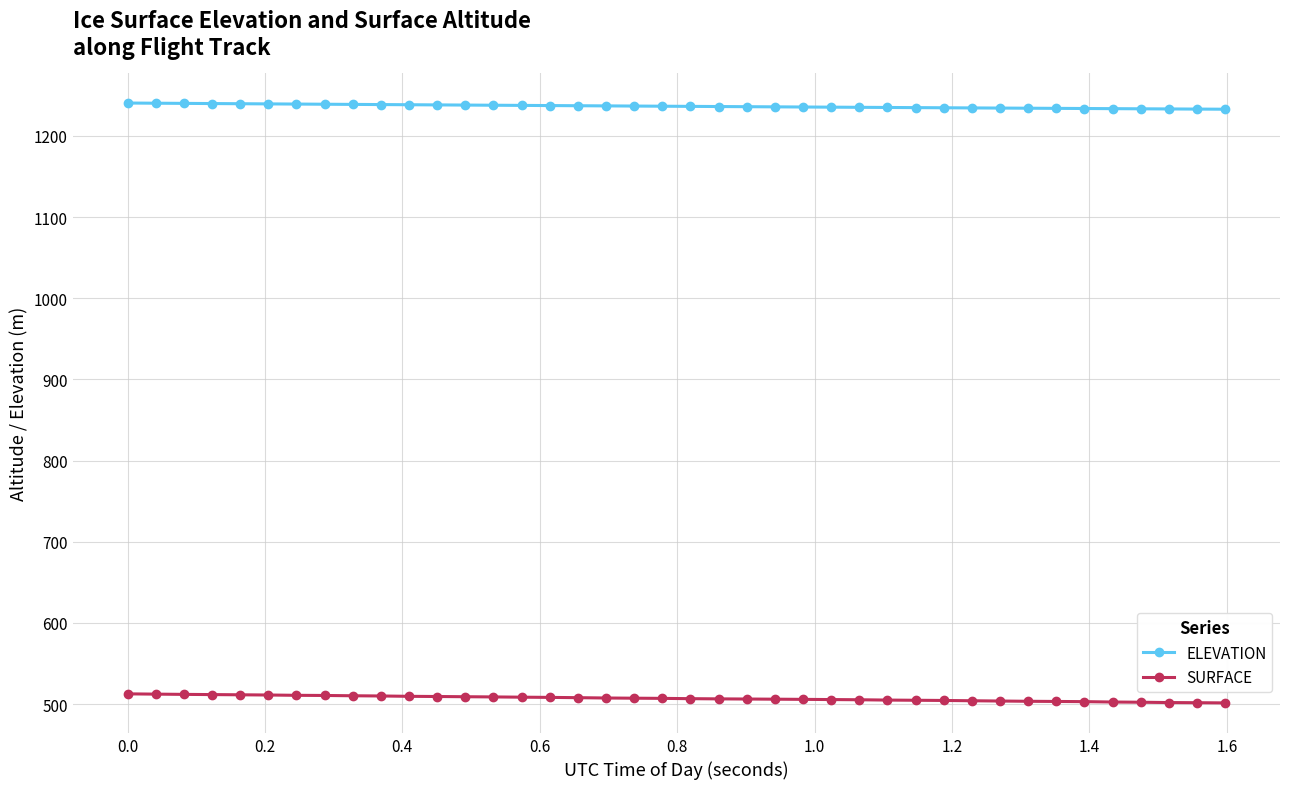

What is the sum of all ELEVATION values?

49467.0